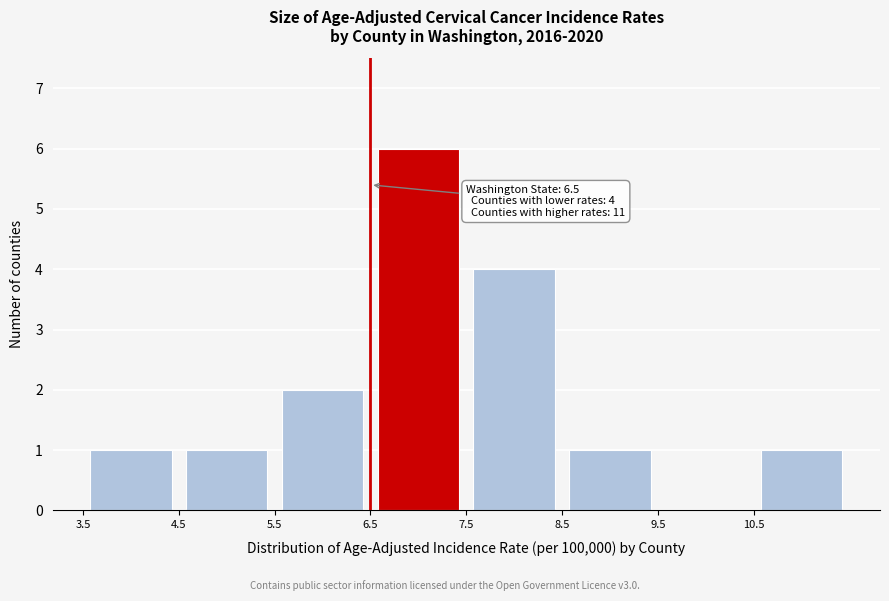

Which range on the x-axis has the tallest bar?

6.5 to 7.5